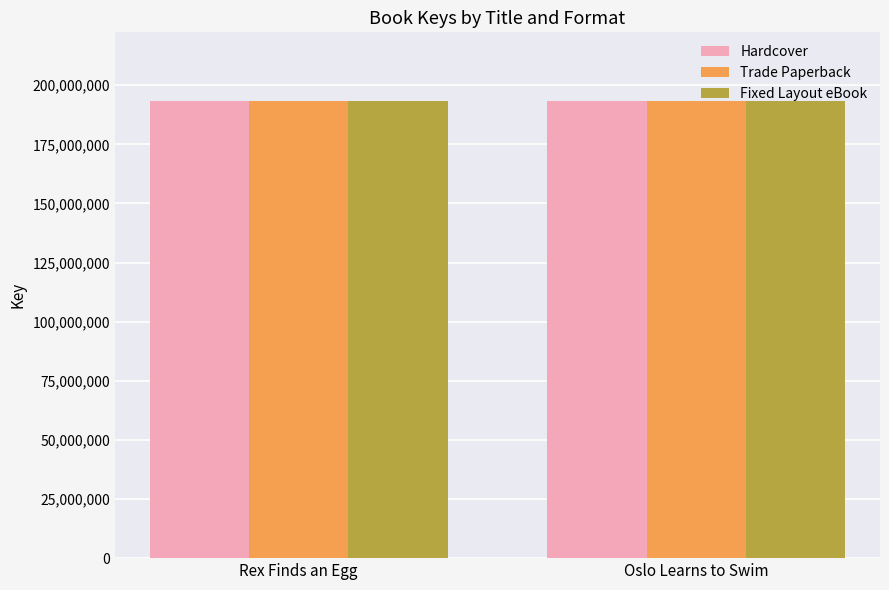

What is the value of the Fixed Layout eBook bar at the 2nd from the left?

193366566